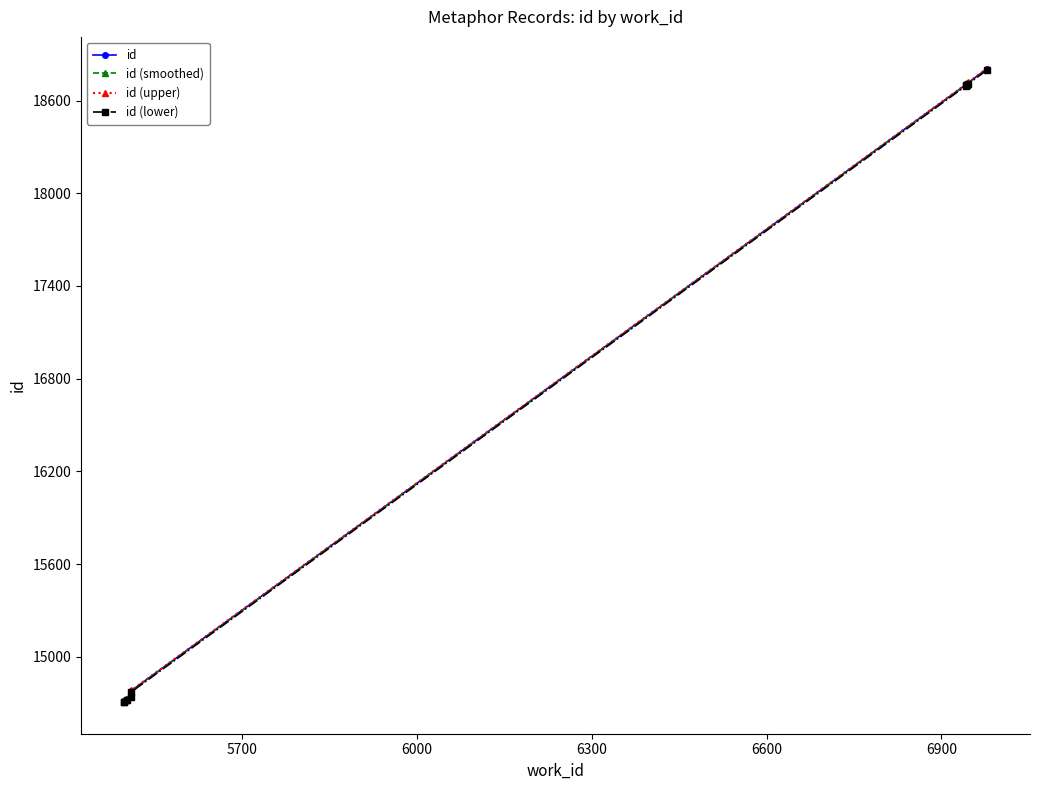

True or false: id (upper) has more than 2 interior local peaks.

False